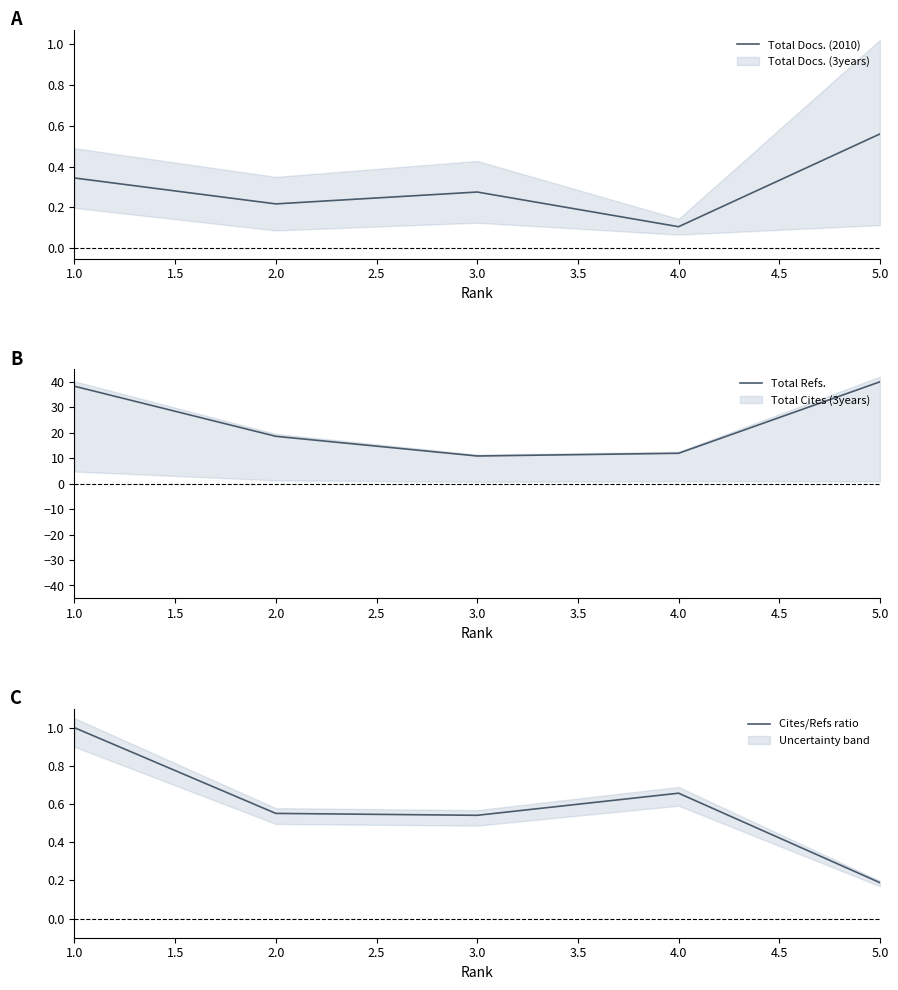

True or false: Total Docs. (2010) has a value of 0.5 at 1.0.

False